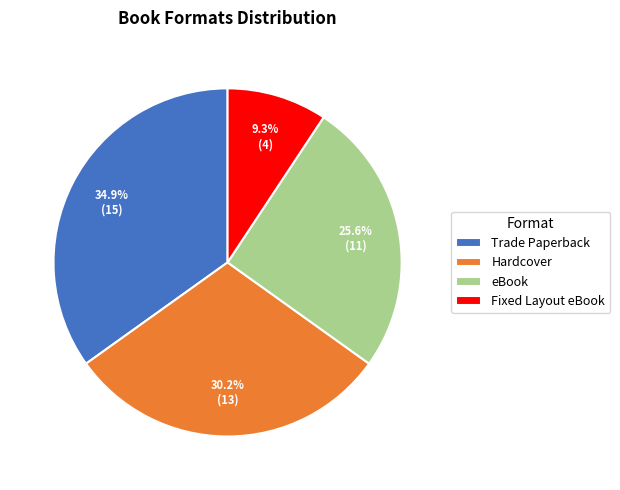

How much of the chart is everything except eBook?

74.4%